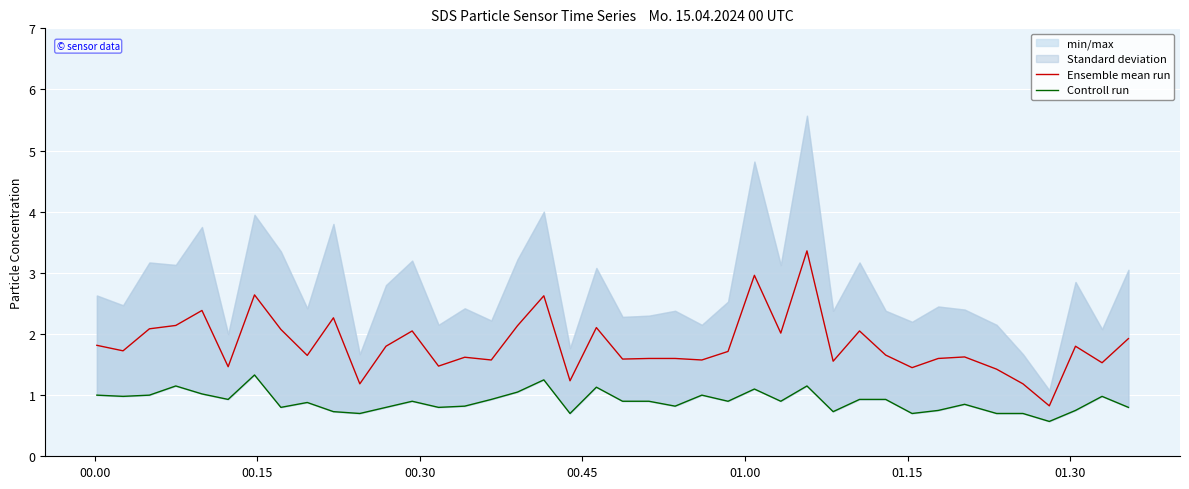

True or false: Controll run and Ensemble mean run intersect in this chart.

False